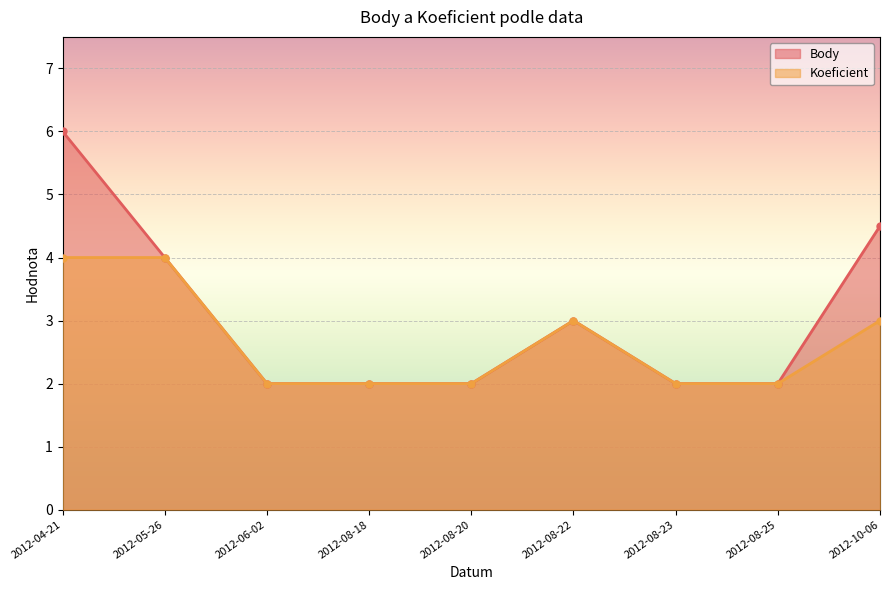

How many lines are shown in the chart?

2